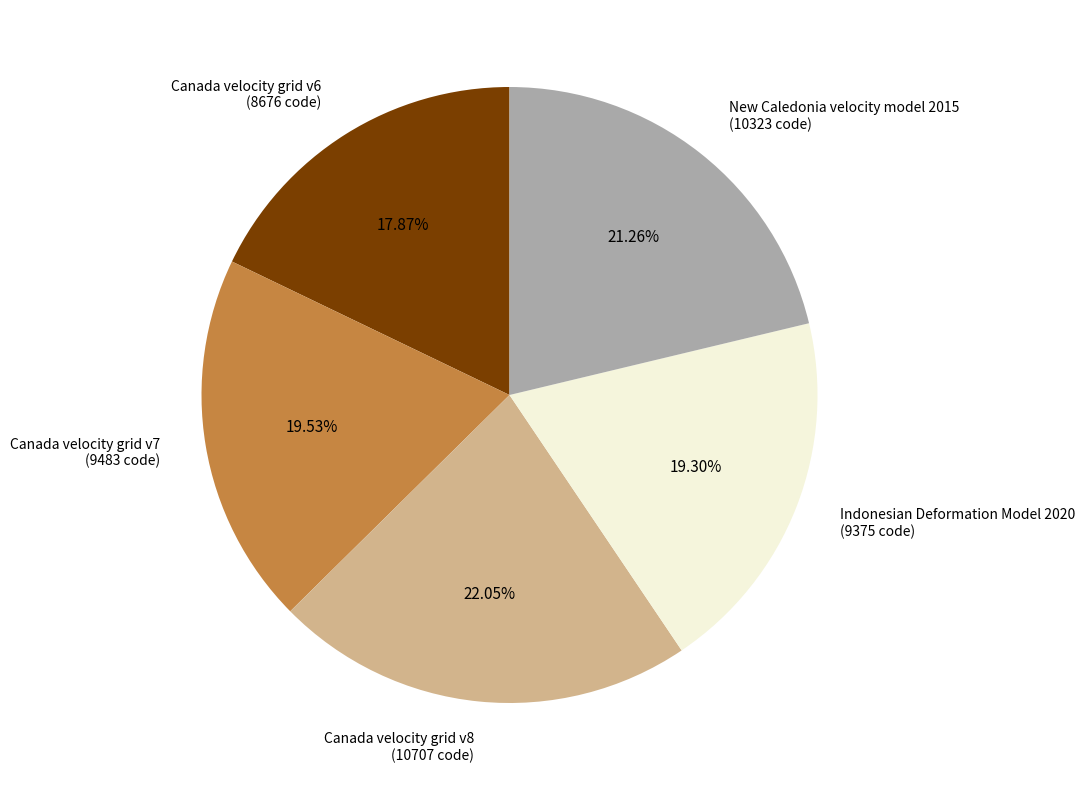

Which category has the smallest portion of the pie?

Canada velocity grid v6